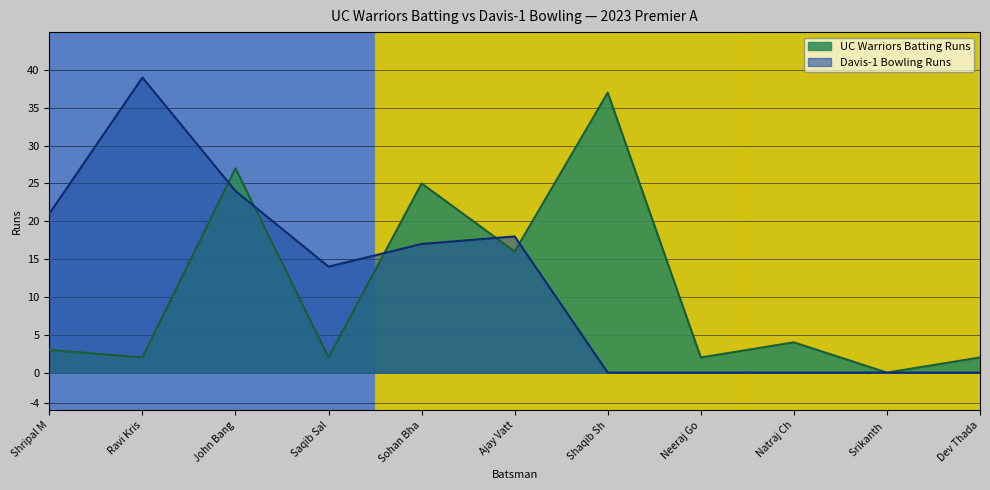

True or false: UC Warriors Batsmen Runs and Davis-1 Bowling Runs cross at least once.

True